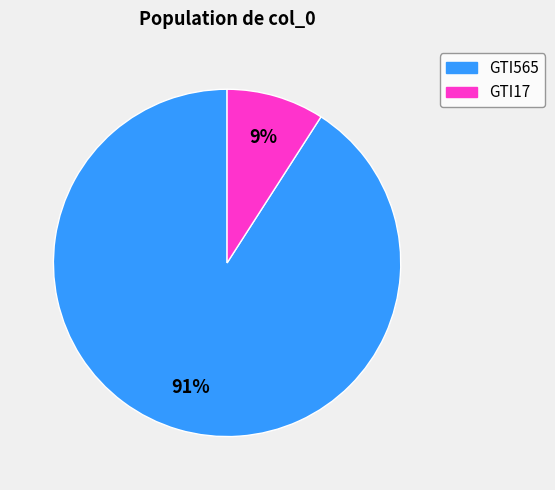

To the nearest percent, what is the combined percentage of GTI565 and GTI17?

100%